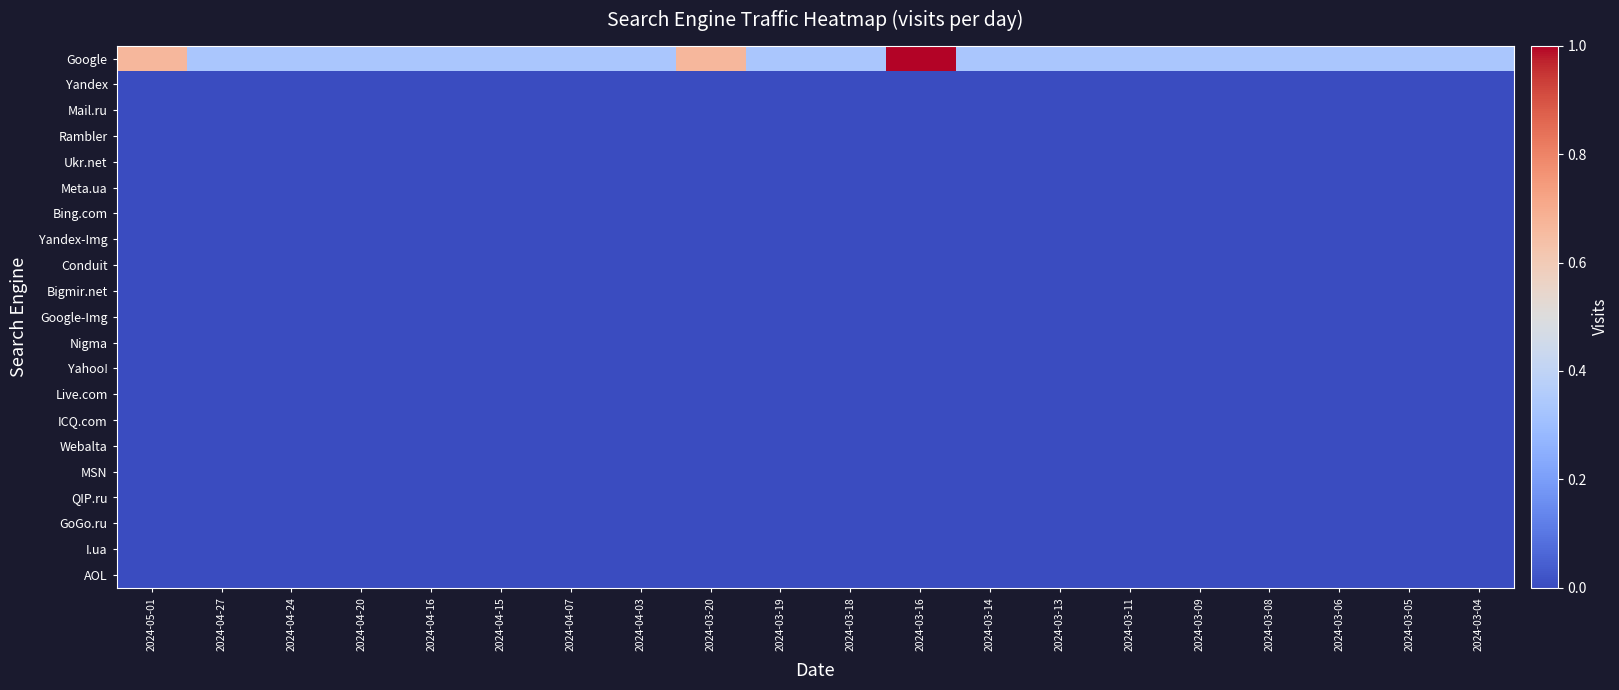

Which category has the lowest value across all series?

2024-05-01